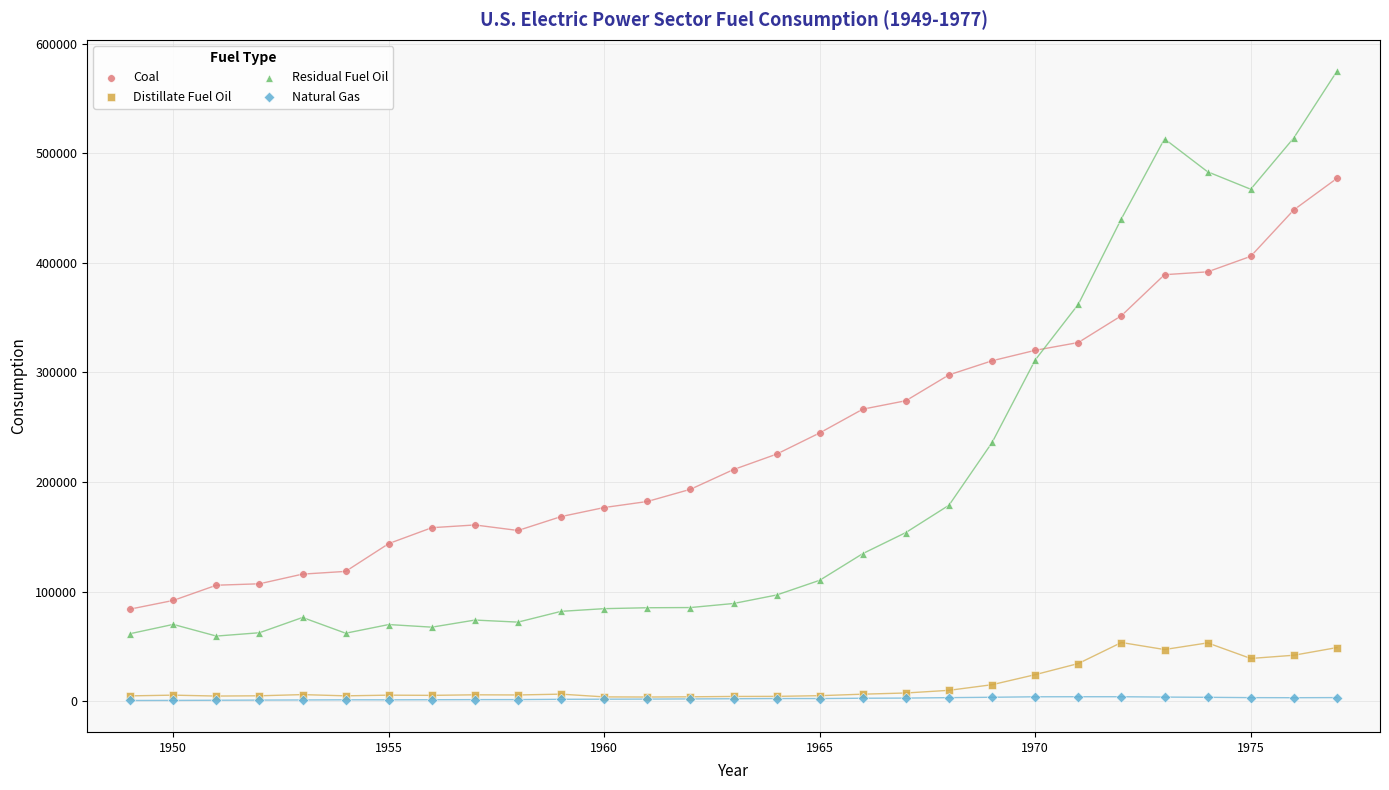

In the Coal series, what Y value is closest to 280544?

274184.5